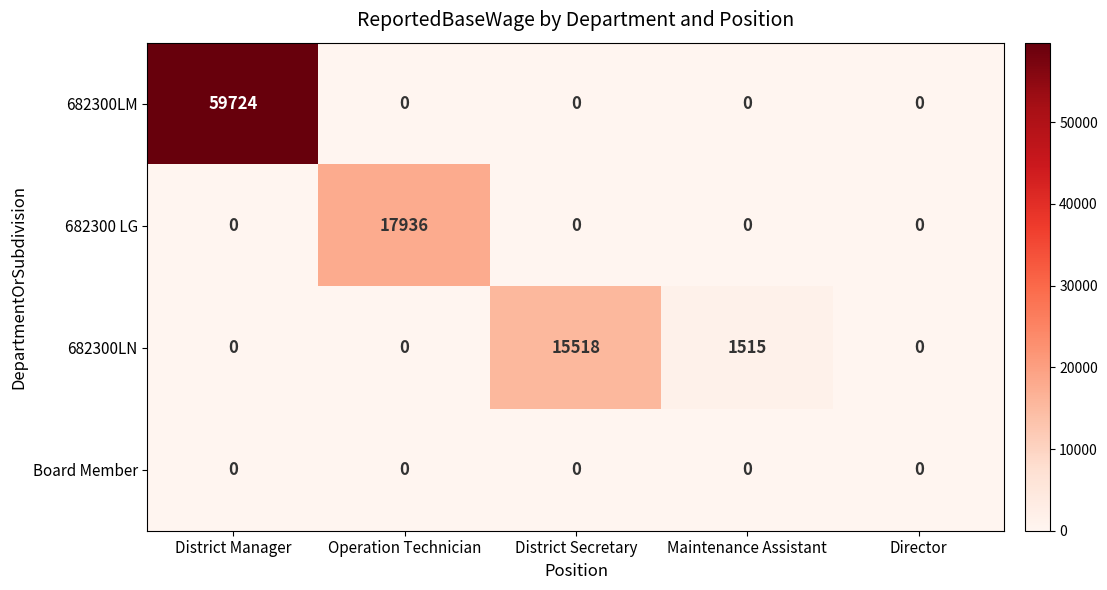

The value of 682300LM at District Manager is 59724. True or false?

True